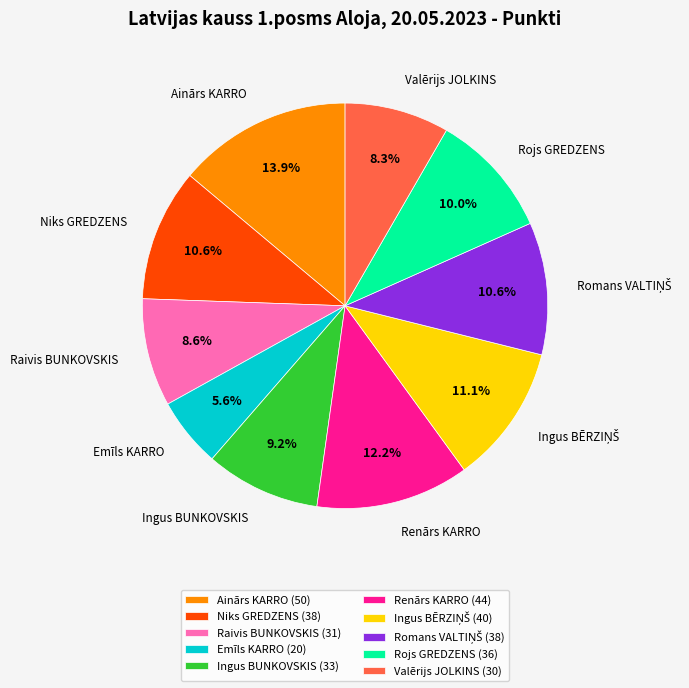

Which category has the biggest portion of the pie?

Ainārs KARRO